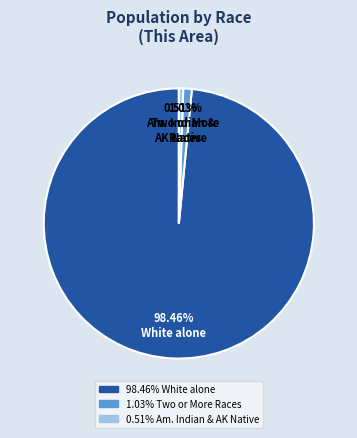

How many segments does this pie chart have?

3